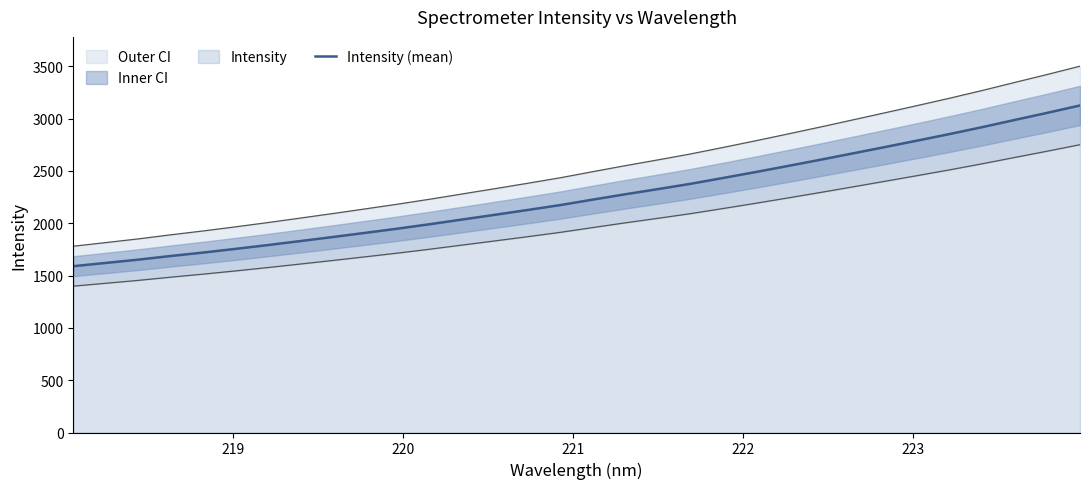

What is the minimum value for Intensity (mean)?

1589.4